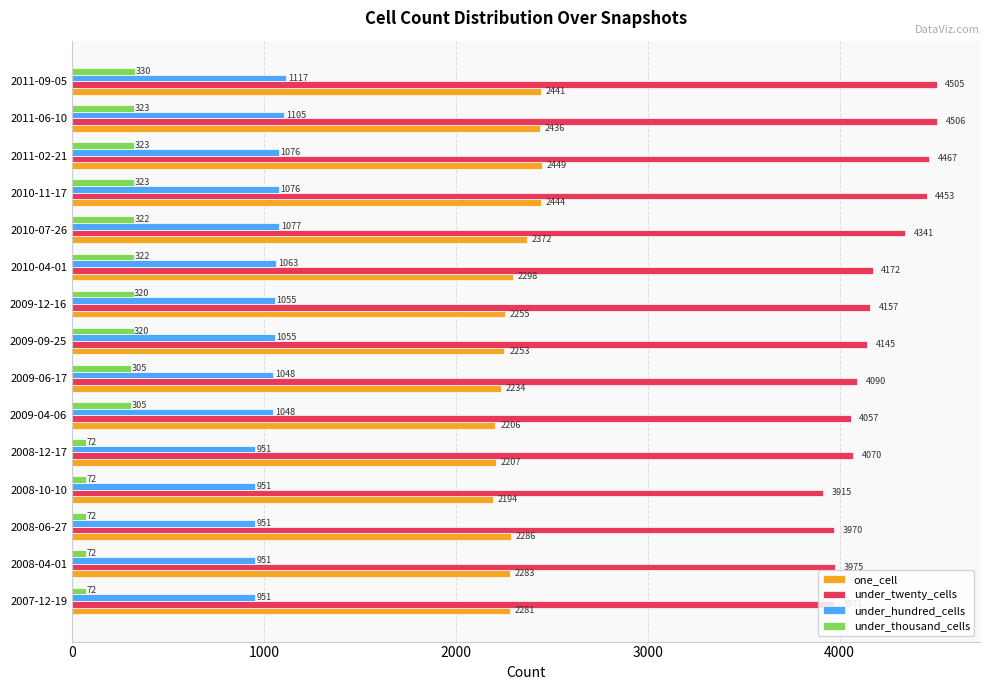

True or false: under_hundred_cells has a value of 1382 at 2008-12-17.

False